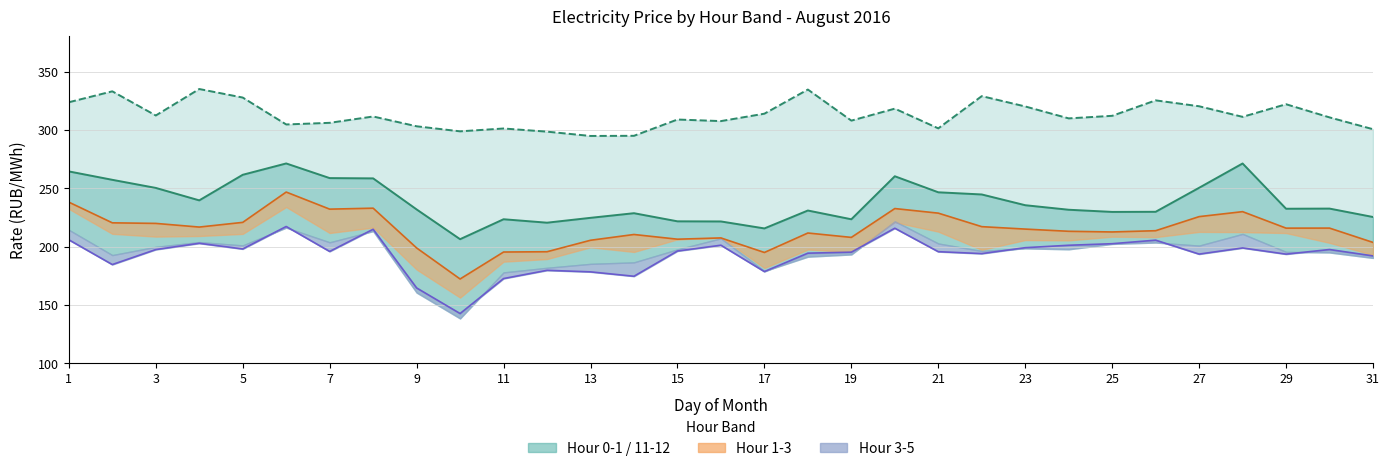

Rank the series at 27 from lowest to highest value.

4.00-5.00 line, 1.00-2.00 line, 0.00-1.00 line, 11.00-12.00 line